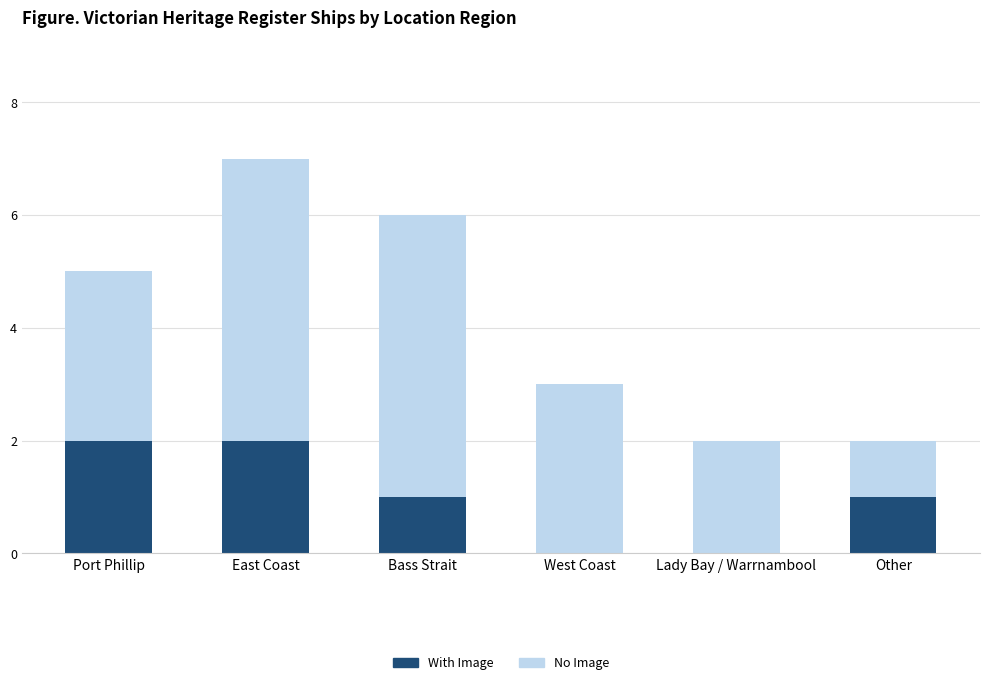

Reading left to right, list the values for the With Image series.

Port Phillip=2	East Coast=2	Bass Strait=1	West Coast=0	Lady Bay / Warrnambool=0	Other=1